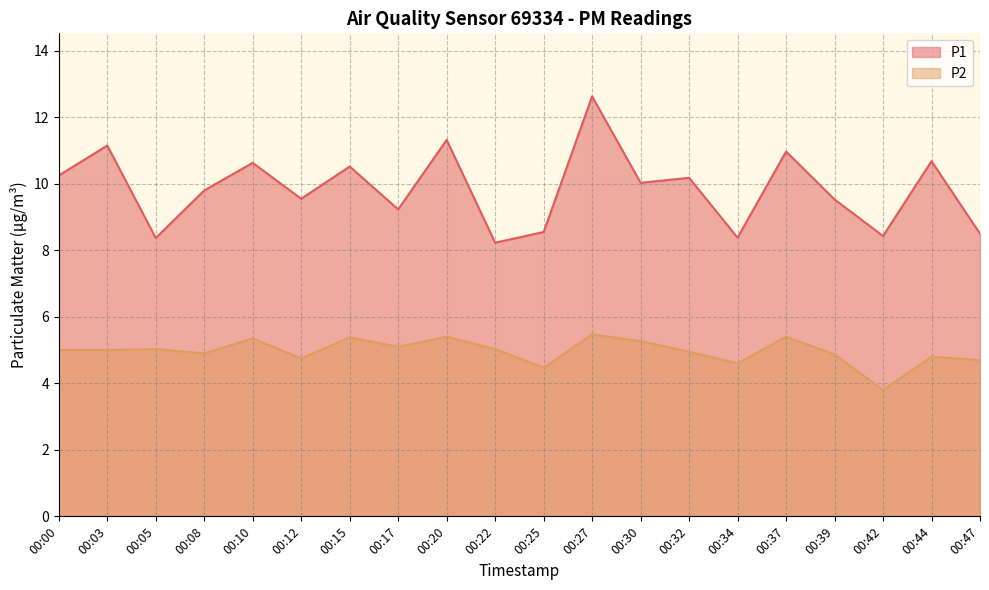

What is the difference between the maximum and second lowest values in the P2 series?

1.0